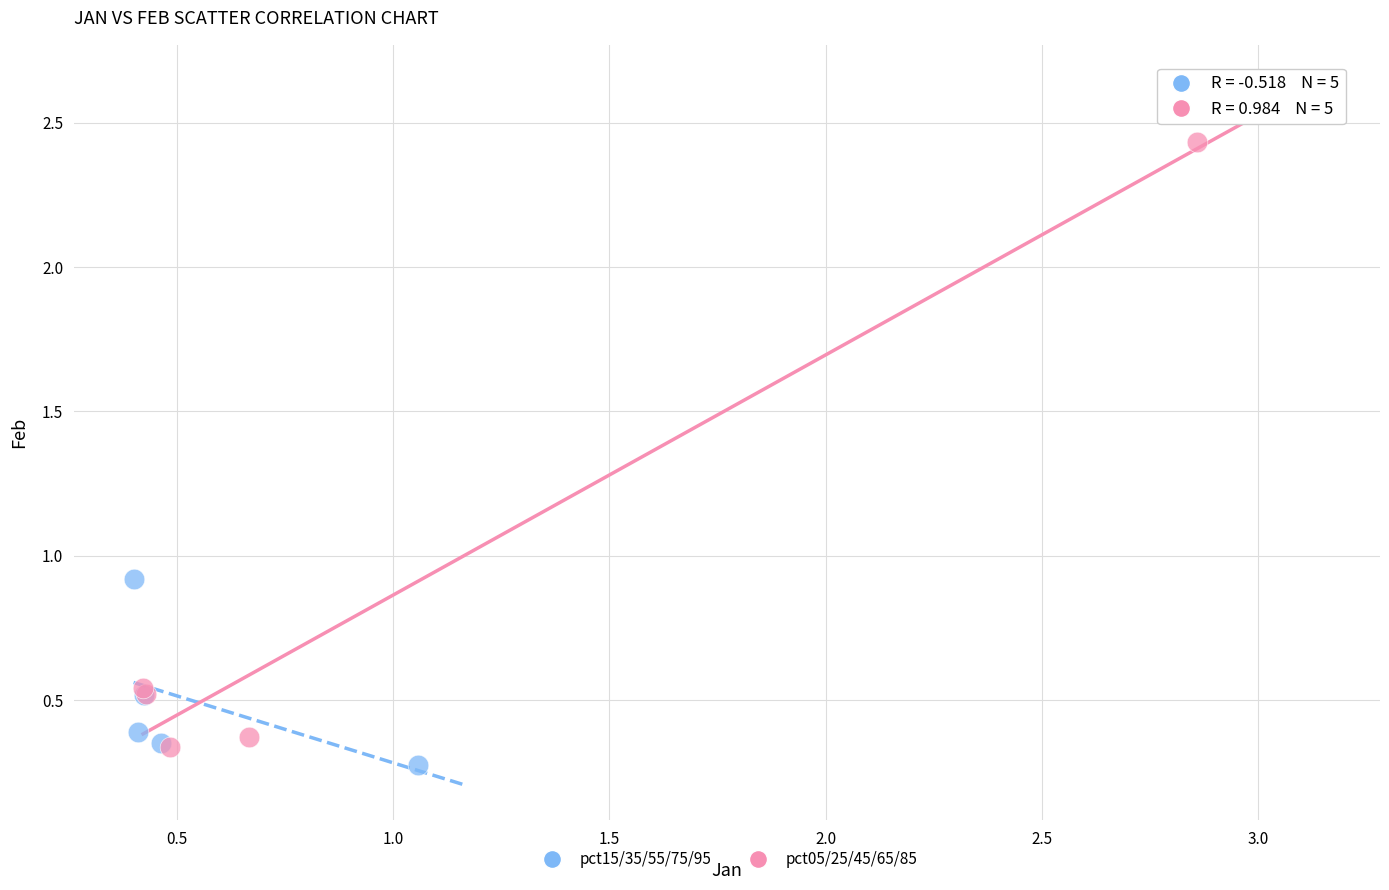

Which series has the widest spread of Y values?

pct05/25/45/65/85